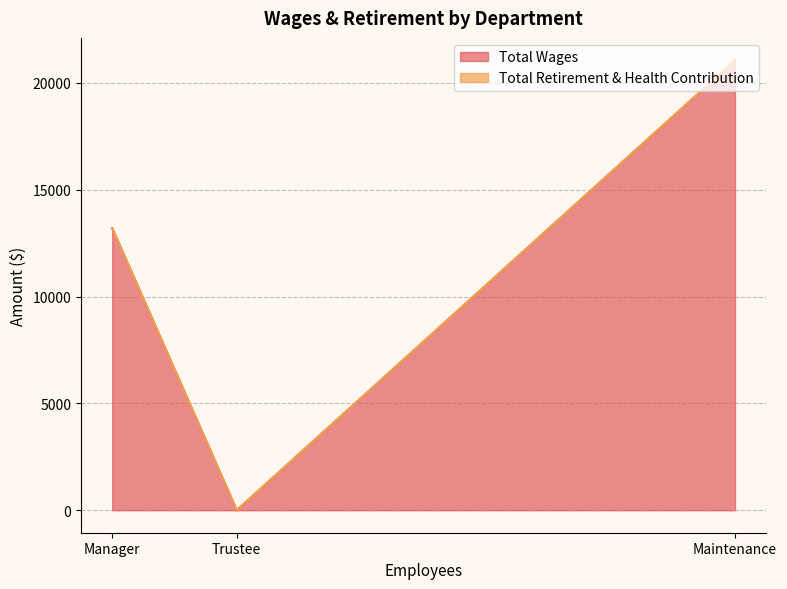

Which label corresponds to the smallest value in the chart?

Trustee